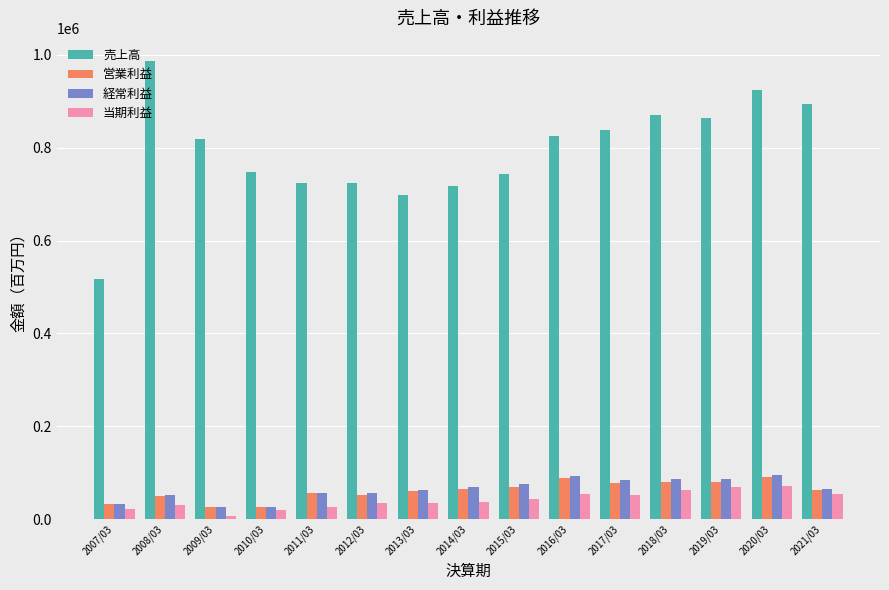

The 売上高 series shows 724611 at 2012/03. True or false?

True